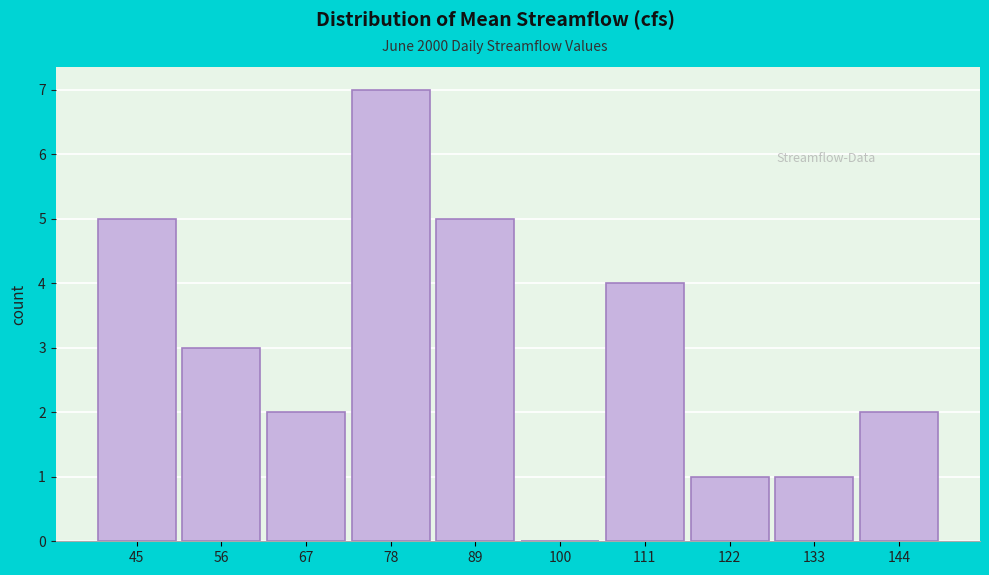

Reading left to right, transcribe all the data shown in this chart.

45=5	56=3	67=2	78=7	89=5	100=0	111=4	122=1	133=1	144=2